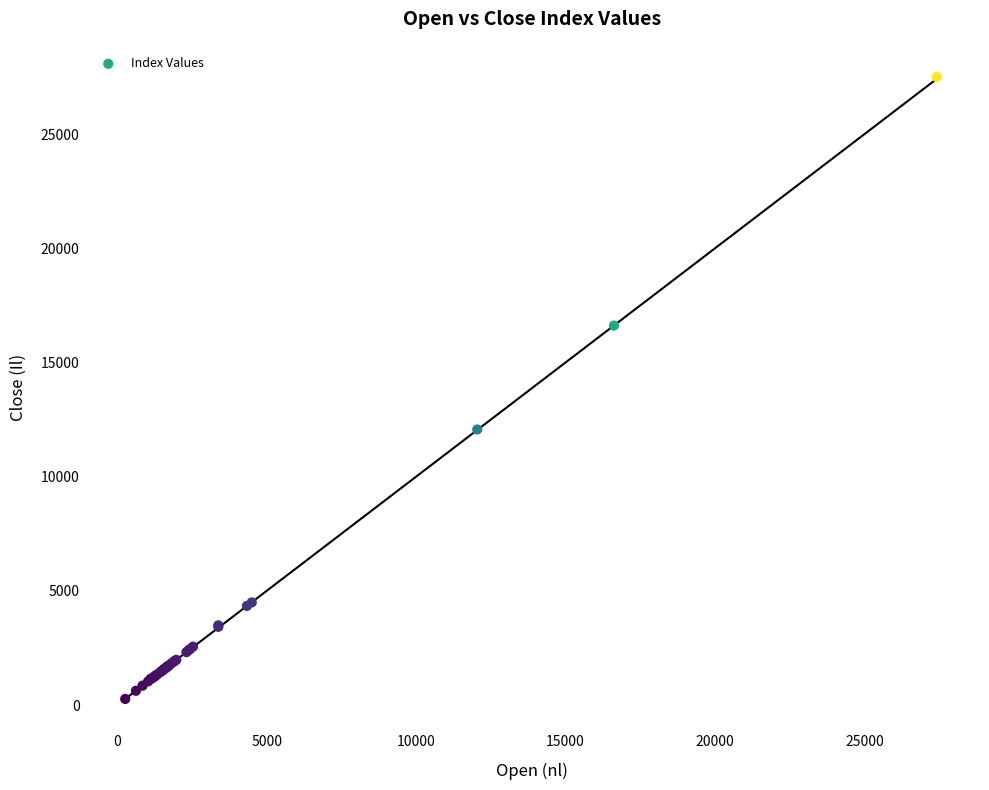

What Y value in the scatter plot is closest to 13885?

12065.2